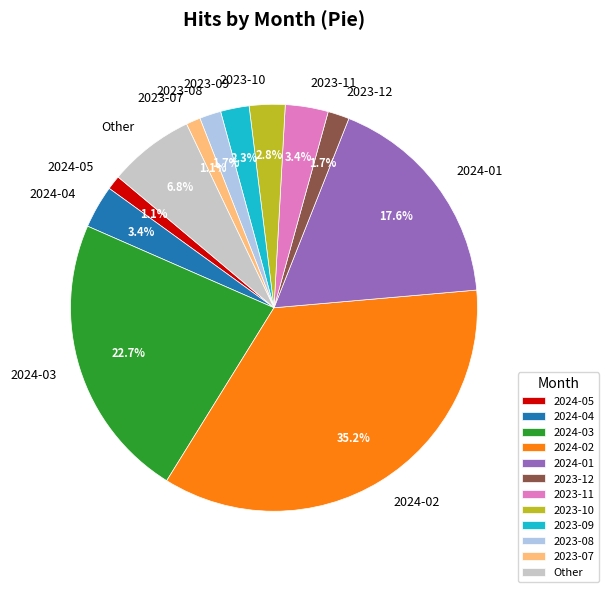

What is the largest slice in the pie chart?

2024-02